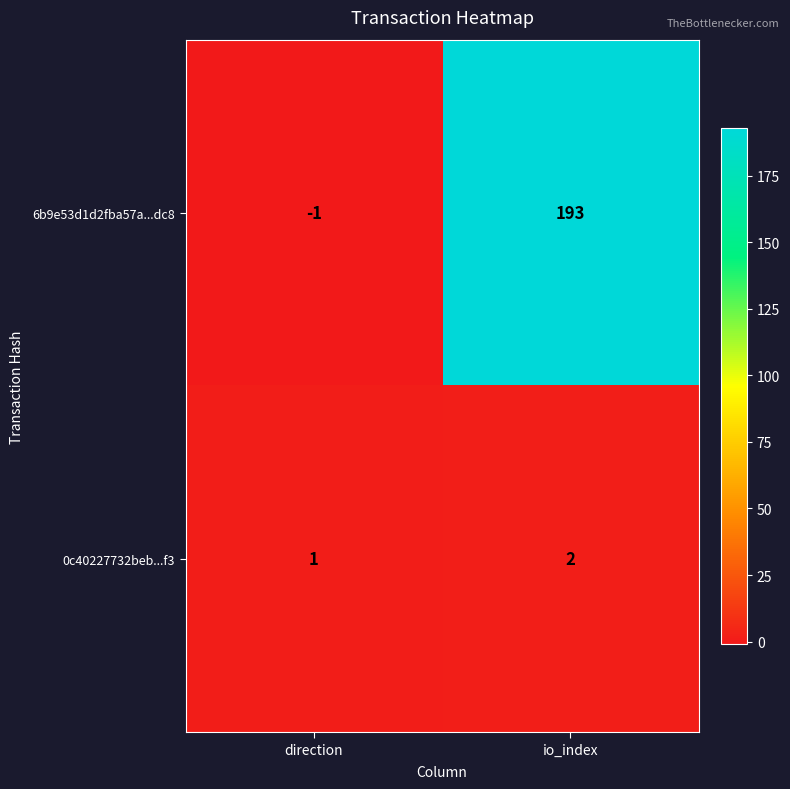

The value of 0c40227732beb...f3 at io_index is 1. True or false?

False